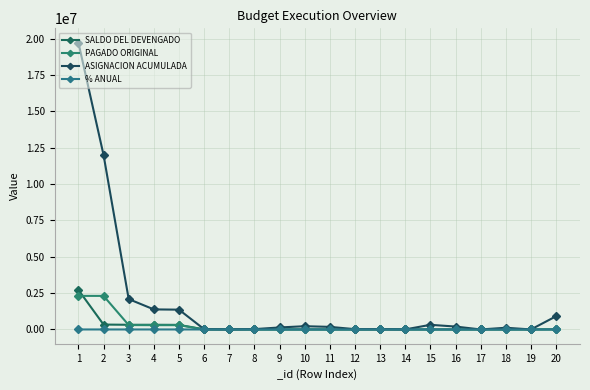

The value of SALDO DEL DEVENGADO at 16 is 0.0. True or false?

True